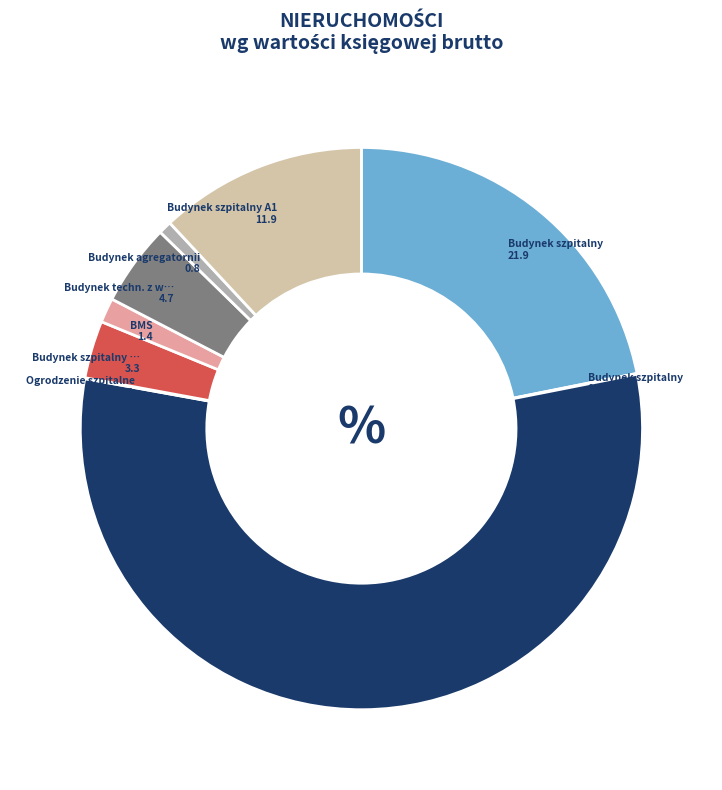

Is there any slice that represents more than half of the pie?

Yes